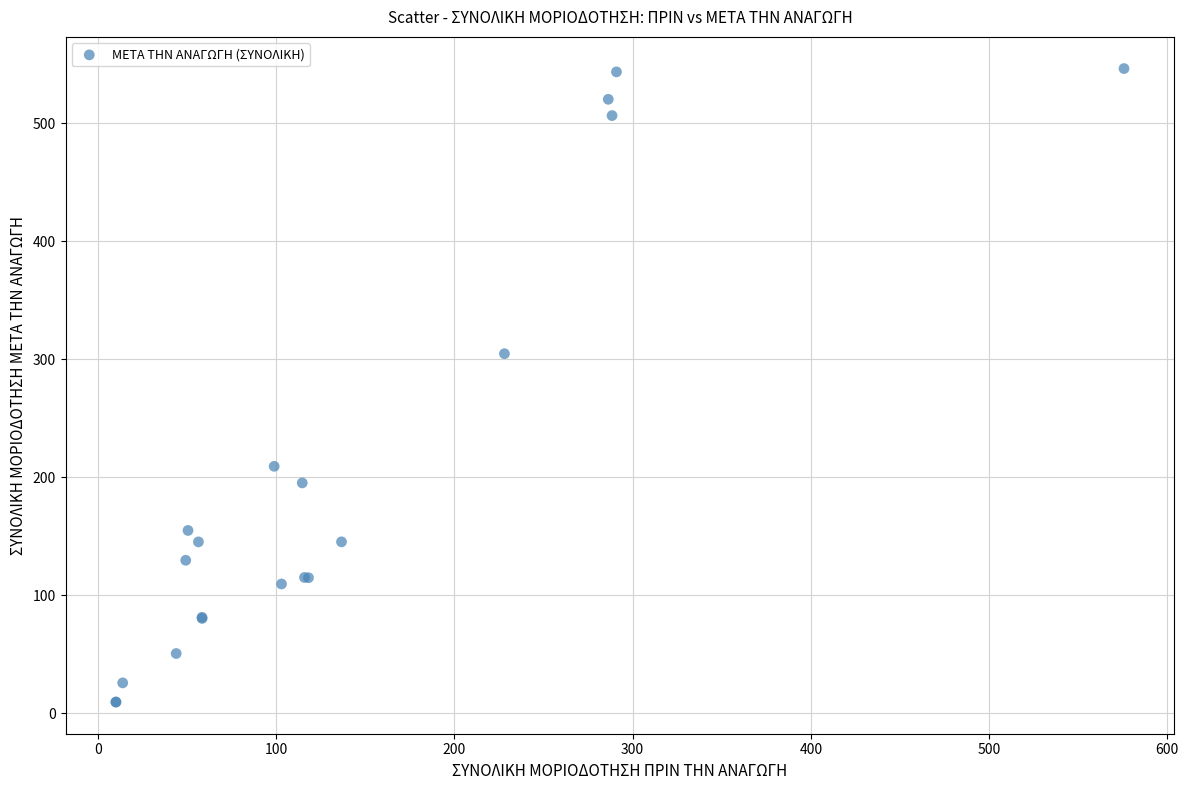

What Y value in the scatter plot is closest to 277?

304.7